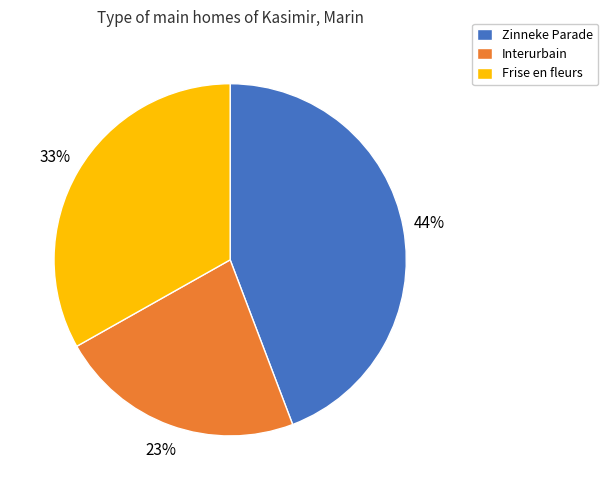

To the nearest percent, what portion does Frise en fleurs represent?

33%